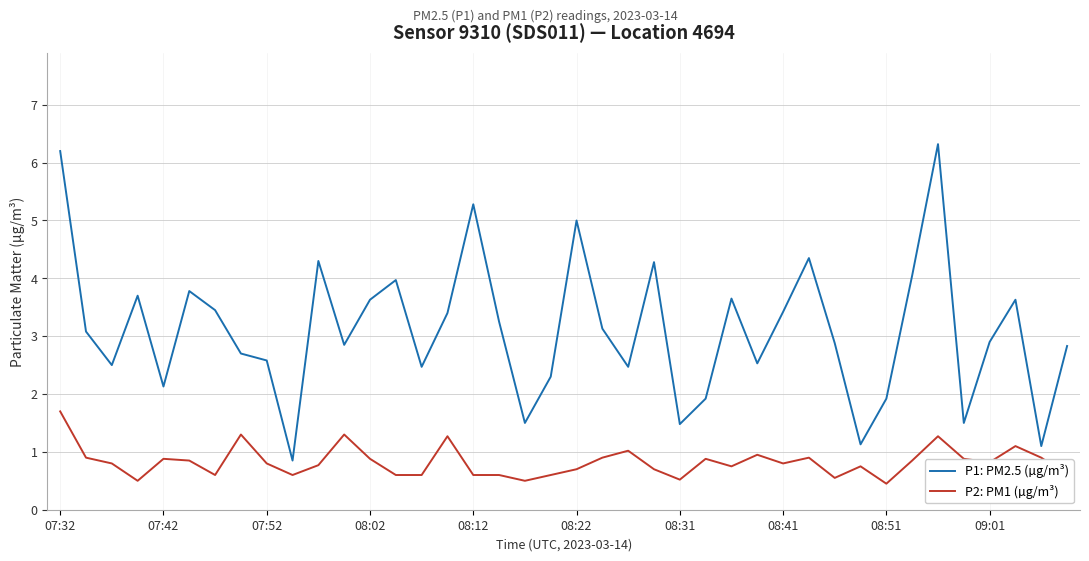

Which series has the largest total across all categories?

P1: PM2.5 (µg/m³)